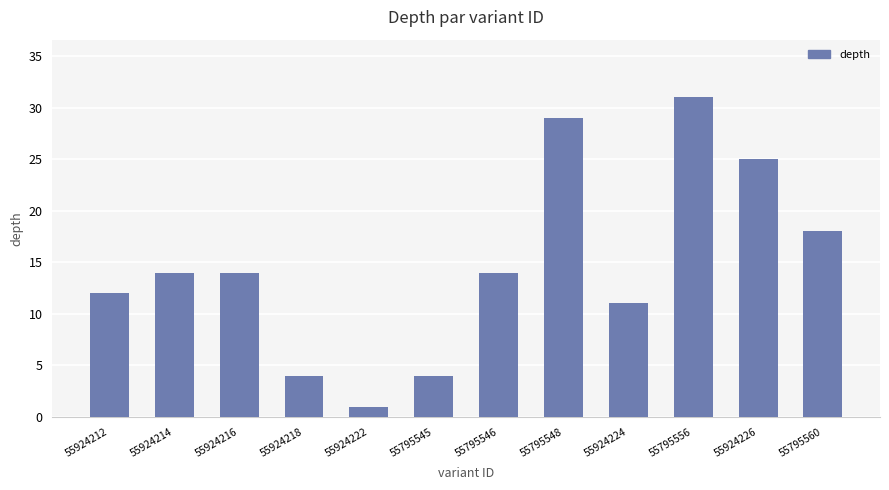

Between 55924222 and 55924216, which is larger?

55924216